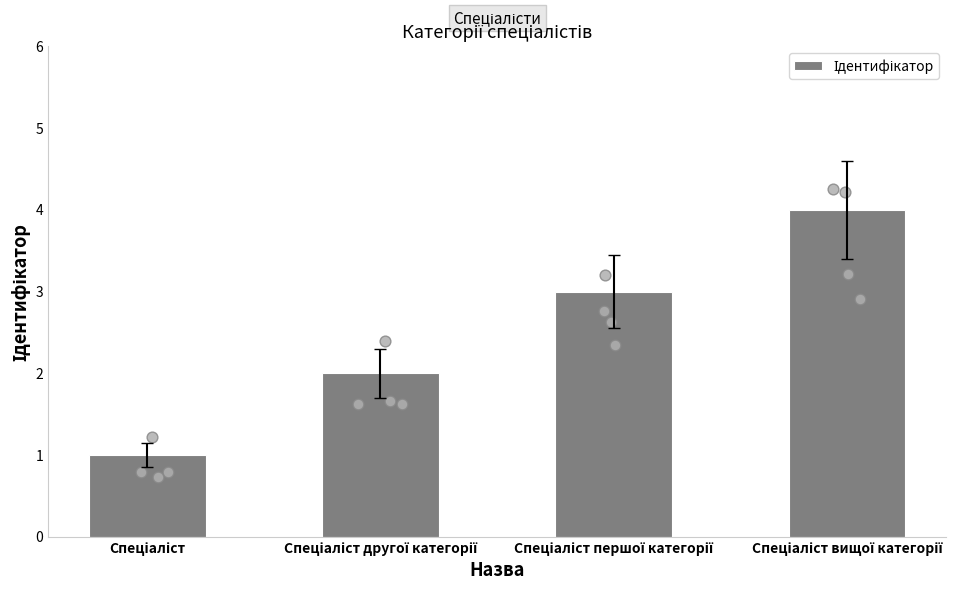

What is the change in value from Спеціаліст to Спеціаліст вищої категорії?

+3